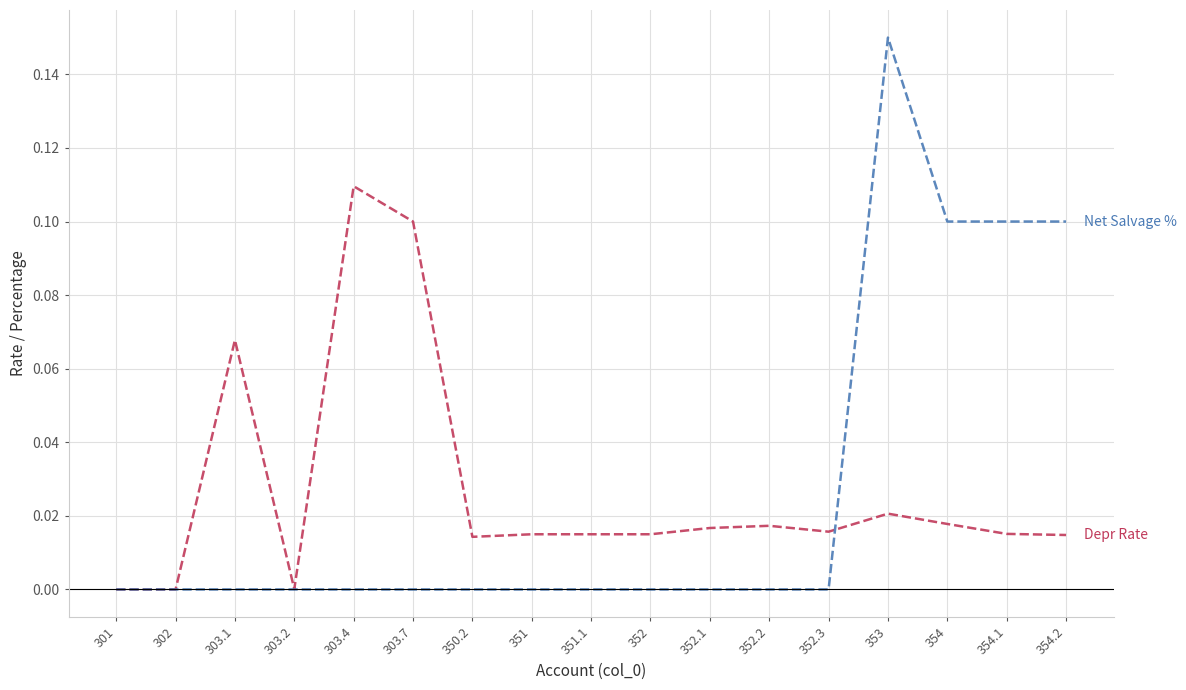

At which category is the sum across all series the highest?

353